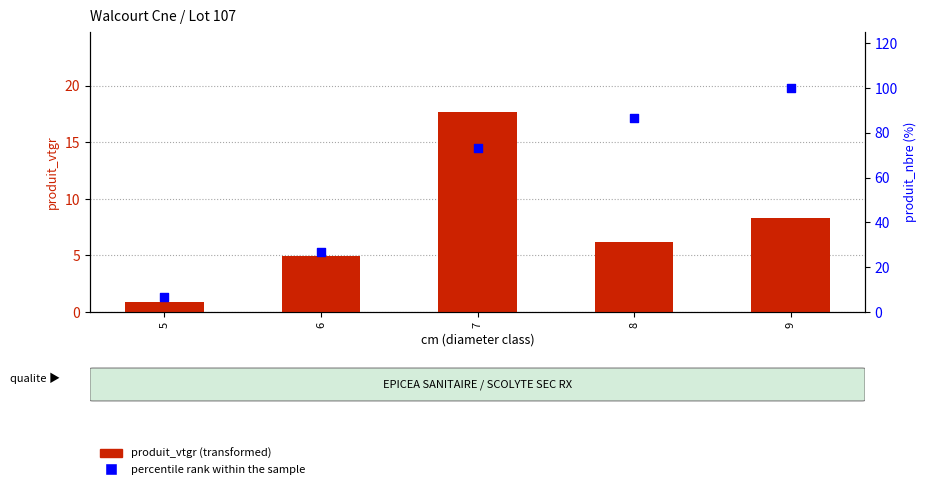

Which series reaches the minimum Y coordinate?

produit_vtgr